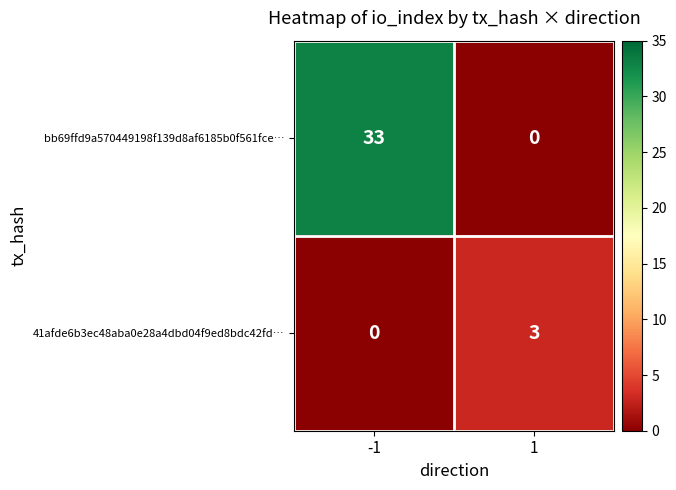

What is the total value across all series at -1?

33